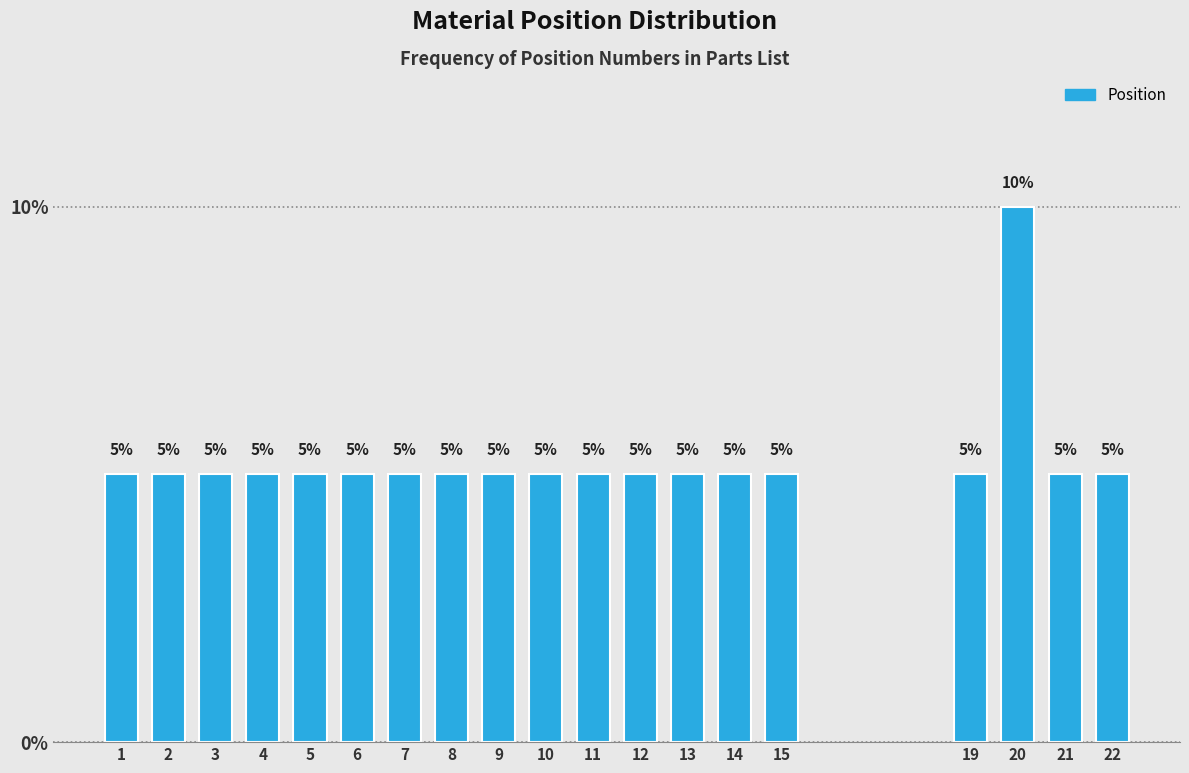

Reading left to right, transcribe all the data shown in this chart.

1=5	2=5	3=5	4=5	5=5	6=5	7=5	8=5	9=5	10=5	11=5	12=5	13=5	14=5	15=5	19=5	20=10	21=5	22=5